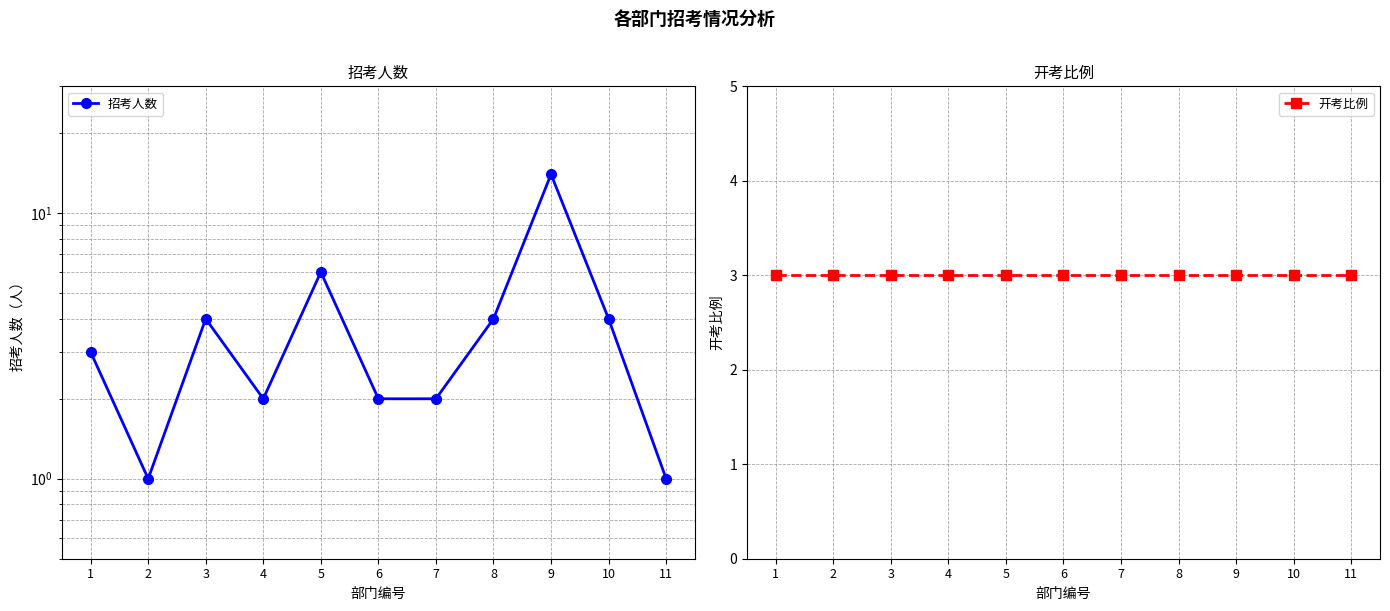

What is the difference between the highest and lowest values at 7?

1